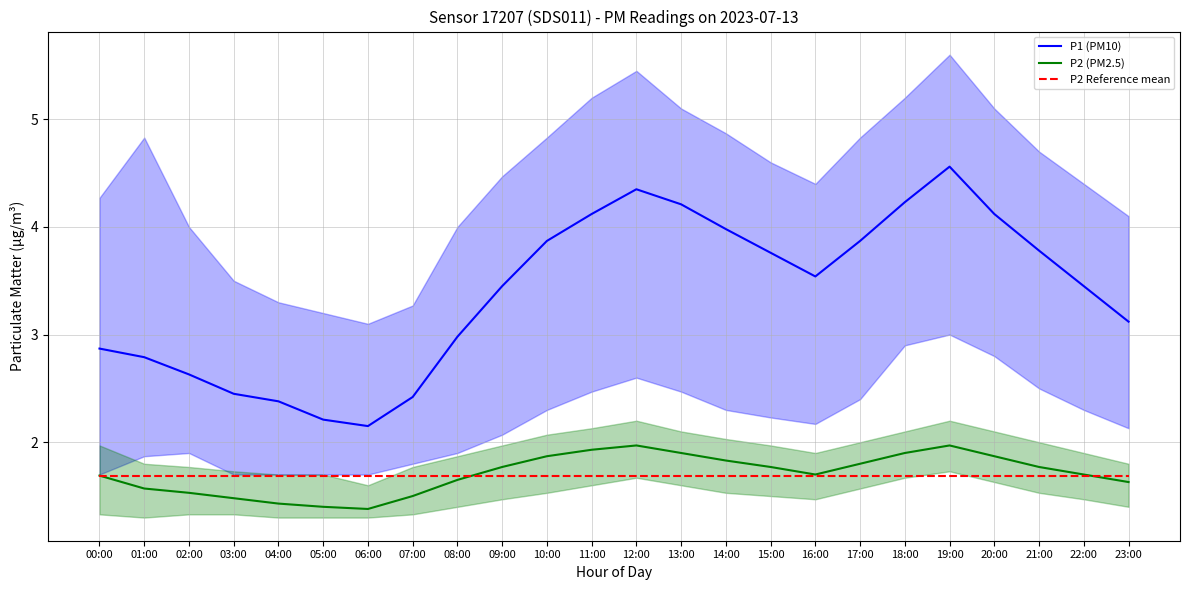

What position from the left is 00:00?

1